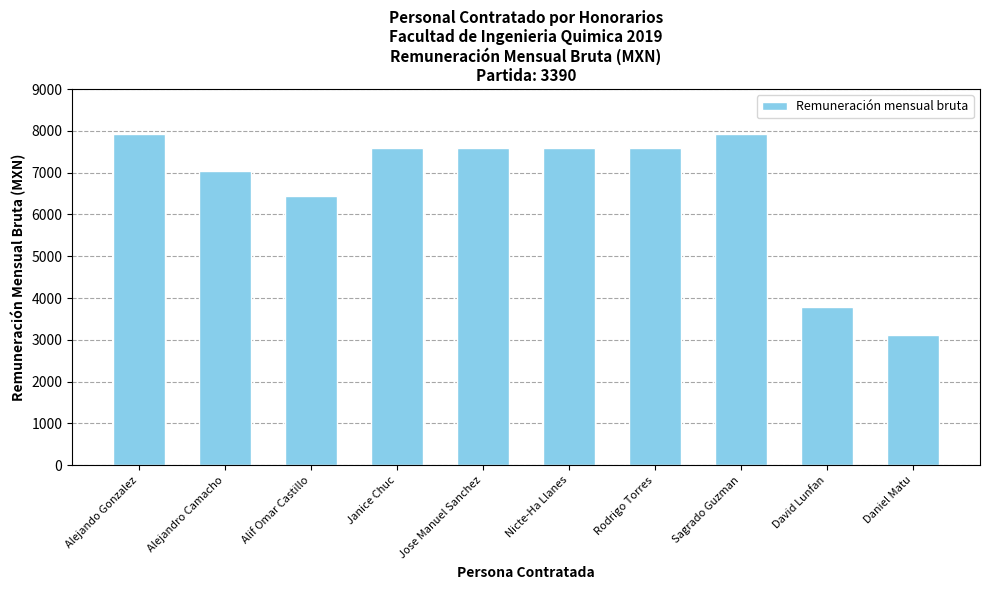

What is the difference between the values at Alejandro Camacho and Alif Omar Castillo?

587.4